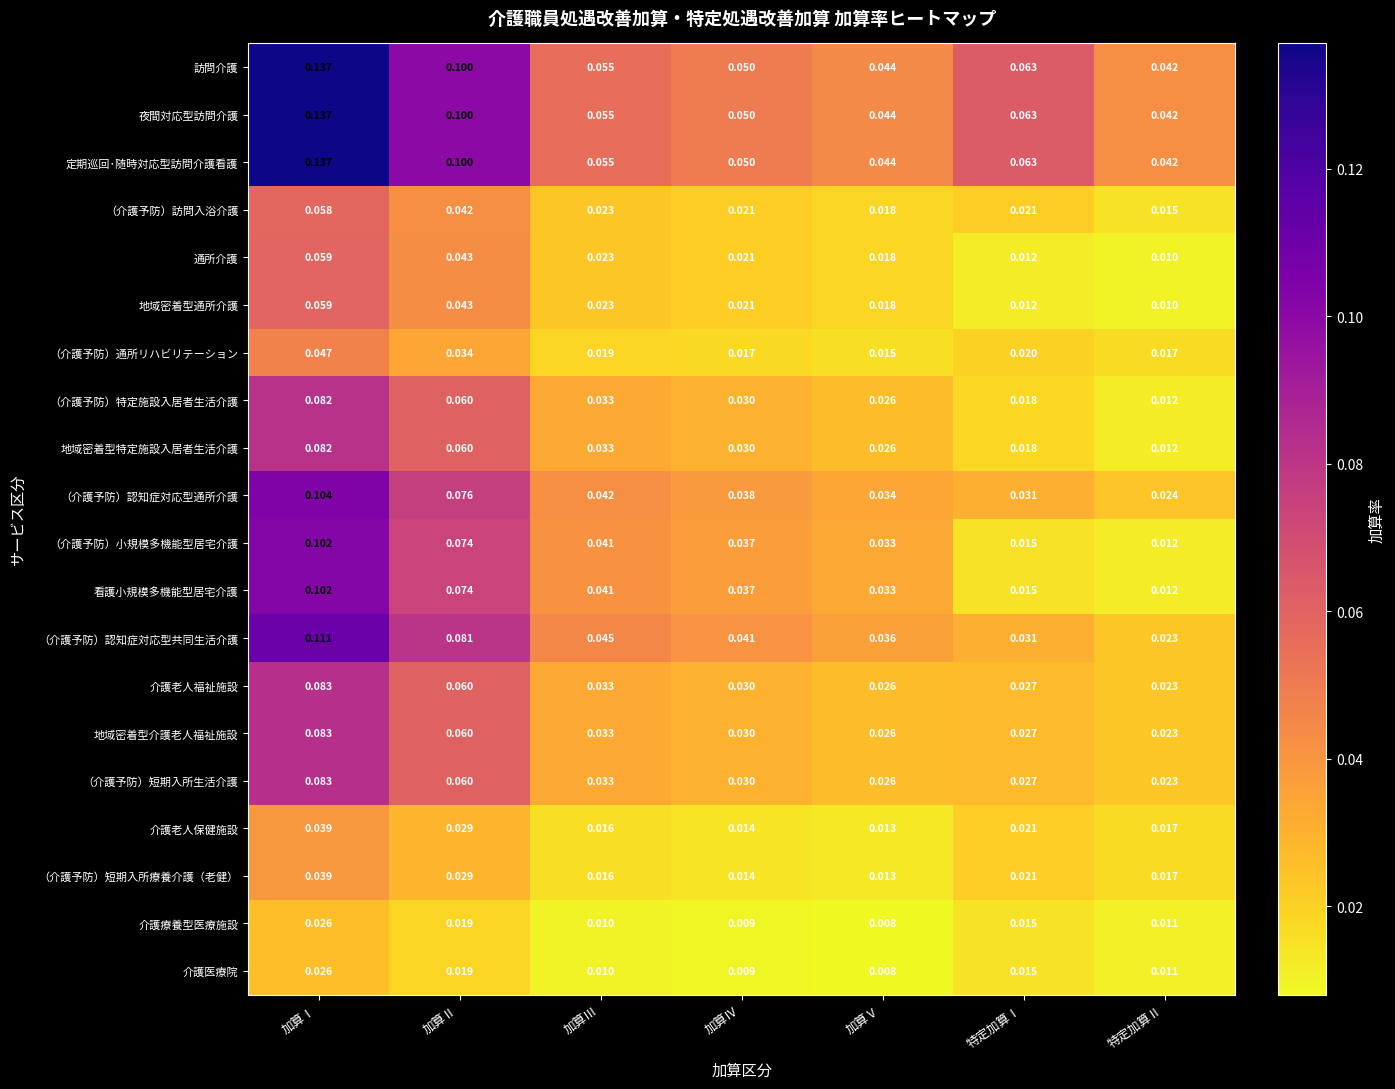

What is the total value across all series at 特定加算Ⅰ?

0.5